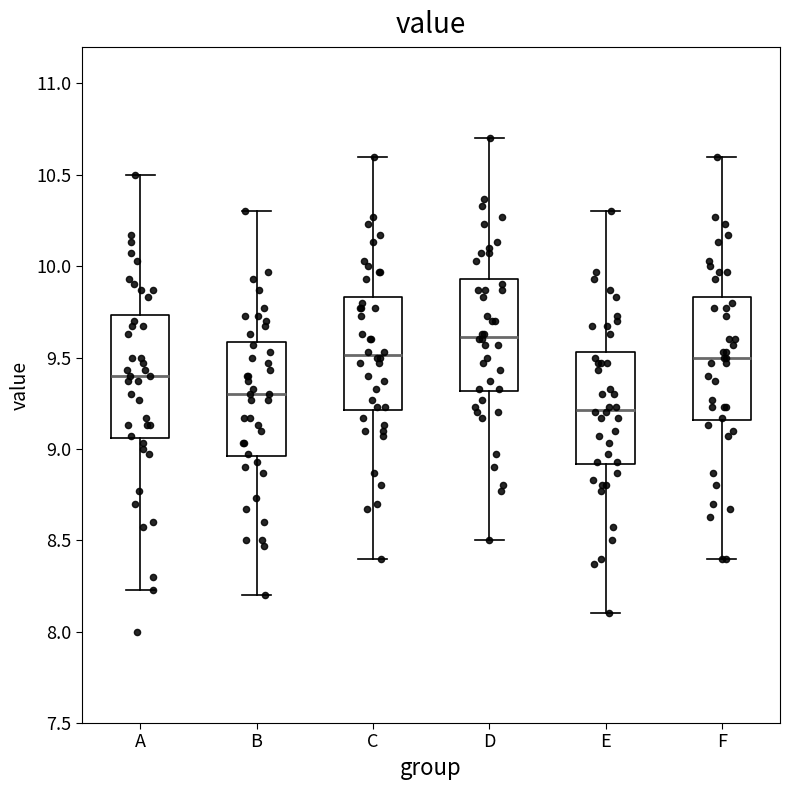

Reading left to right, transcribe this box plot: for each box, give where its median line is, the range the box spans, and where its two whiskers end, as read against the y-axis. The values are not printed on the chart, so give them approximately, as read against the axis.

A: median 9.40, box 9.05 to 9.75, whiskers 8.25 to 10.50
B: median 9.30, box 8.95 to 9.60, whiskers 8.20 to 10.30
C: median 9.50, box 9.20 to 9.85, whiskers 8.40 to 10.60
D: median 9.60, box 9.30 to 9.95, whiskers 8.50 to 10.70
E: median 9.20, box 8.90 to 9.55, whiskers 8.10 to 10.30
F: median 9.50, box 9.15 to 9.85, whiskers 8.40 to 10.60